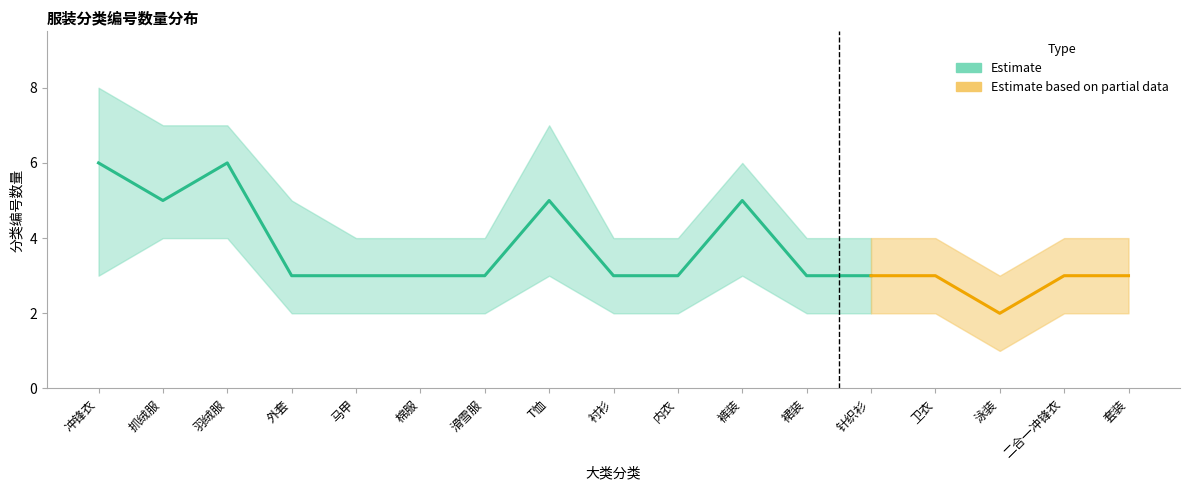

True or false: 分类编号数量_mid has a value of 6 at 冲锋衣.

True